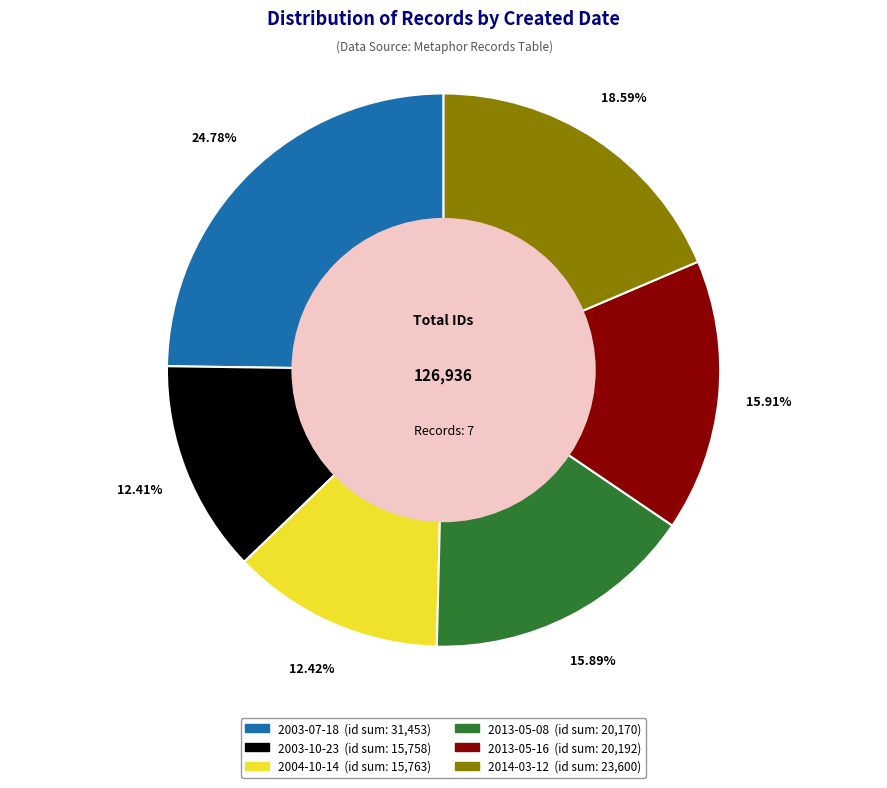

Does any single category account for the majority?

No